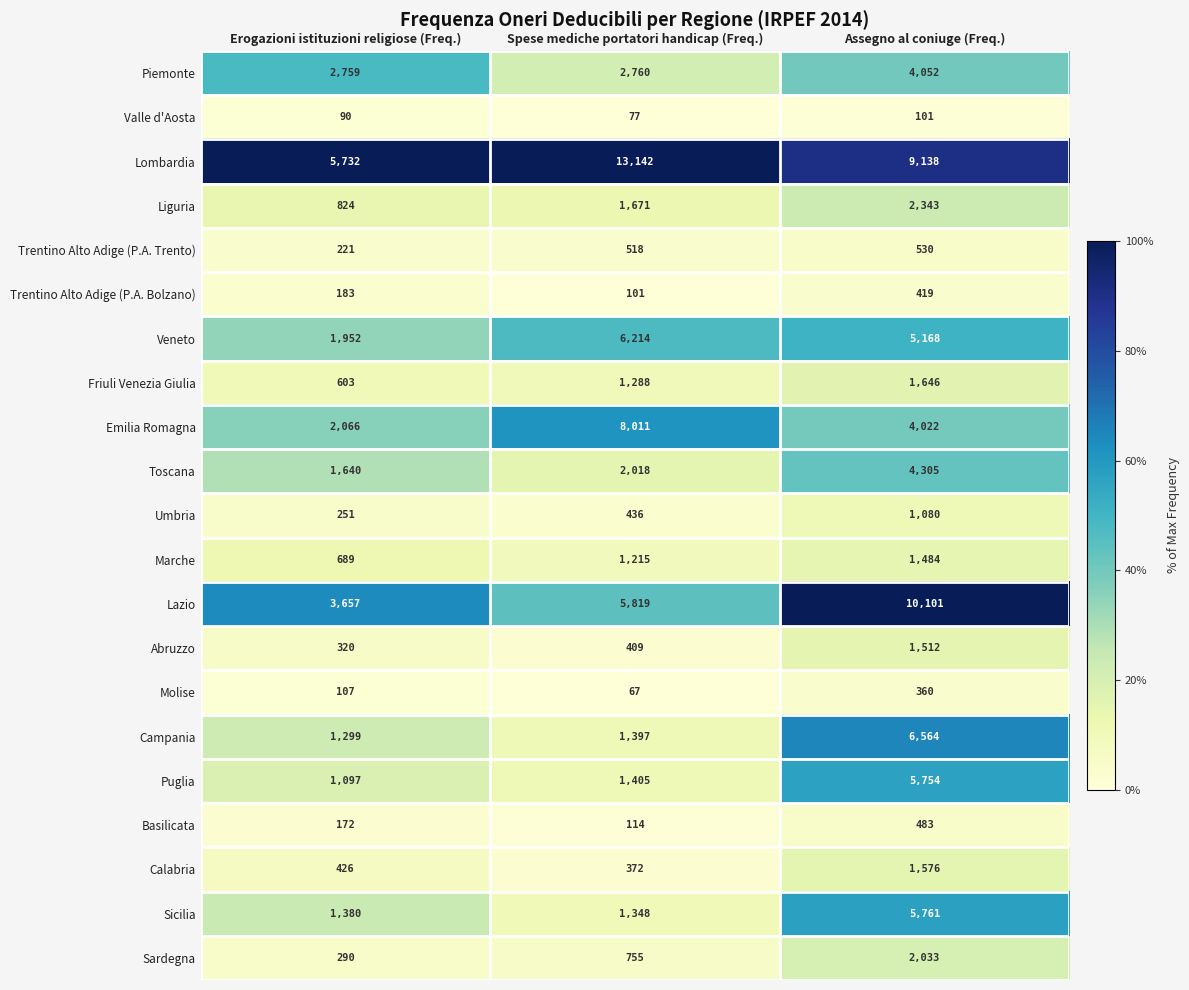

Between Erogazioni istituzioni religiose (Freq.) and Spese mediche portatori handicap (Freq.), which series saw the biggest shift?

Lombardia